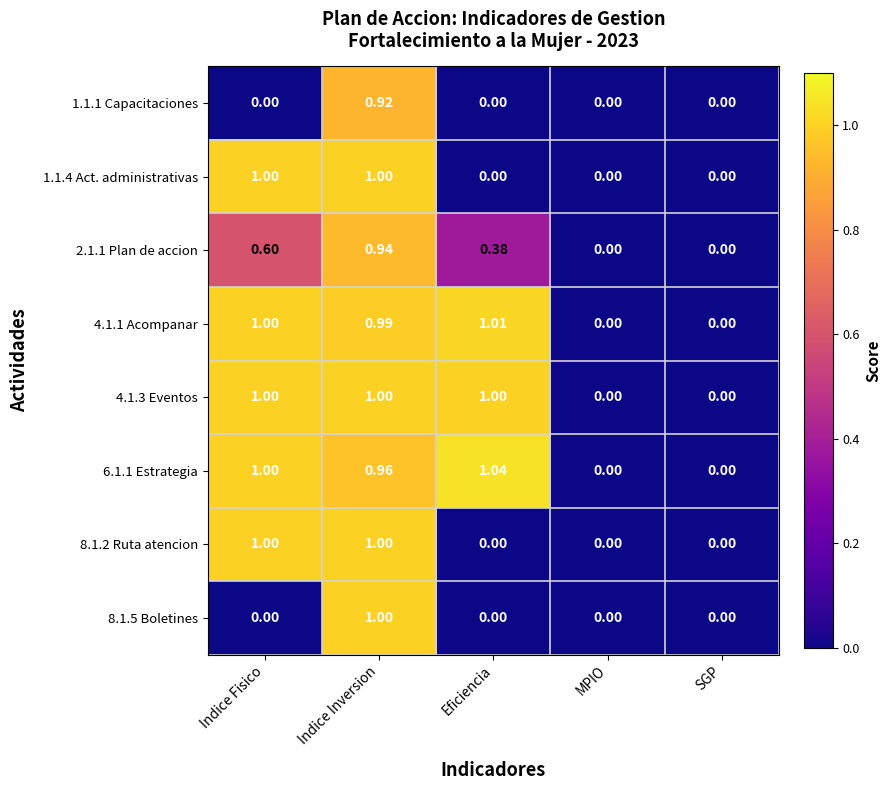

Is the value of 4.1.3 Eventos at Eficiencia greater than the value of 1.1.4 Act. administrativas at SGP?

Yes